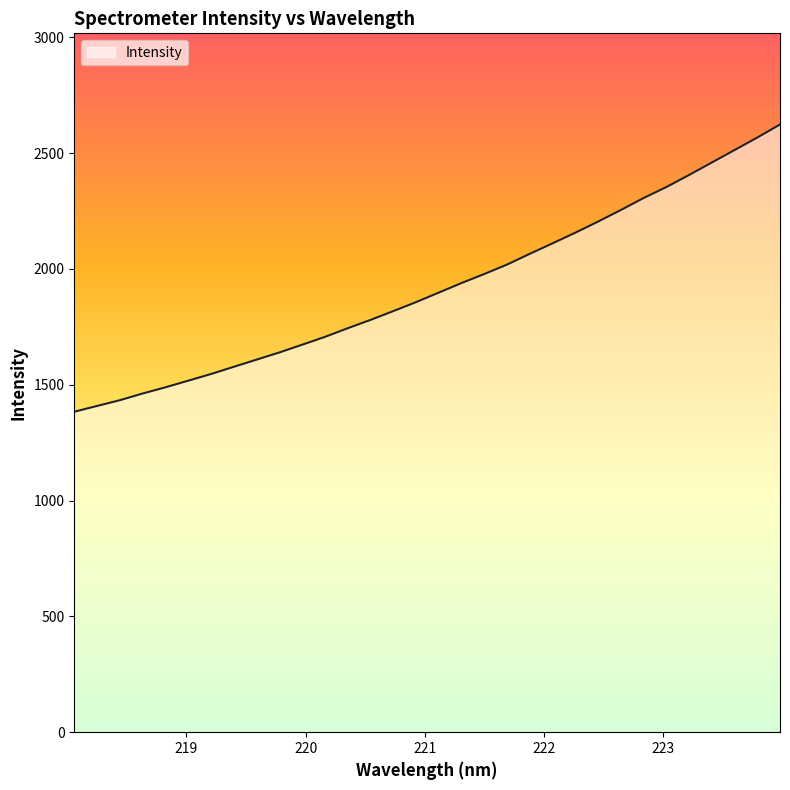

Count the number of data series in this chart.

1